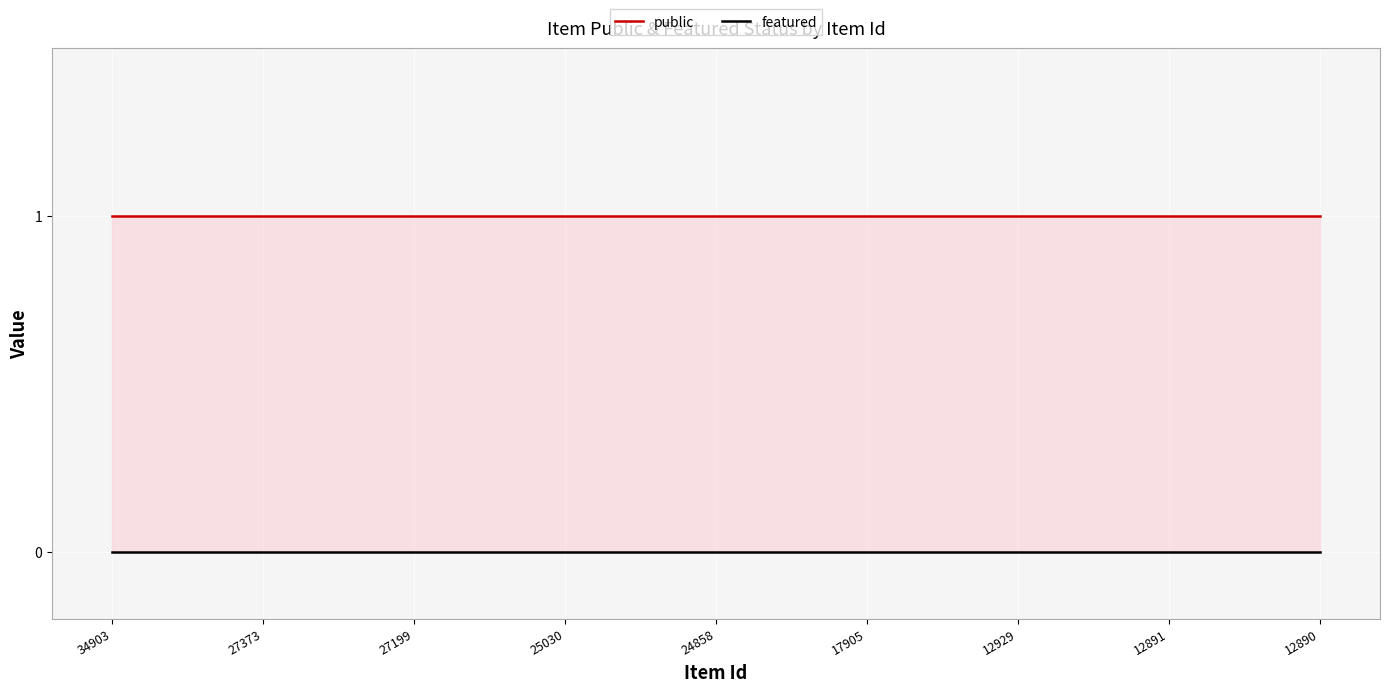

How many data points does each series have?

9